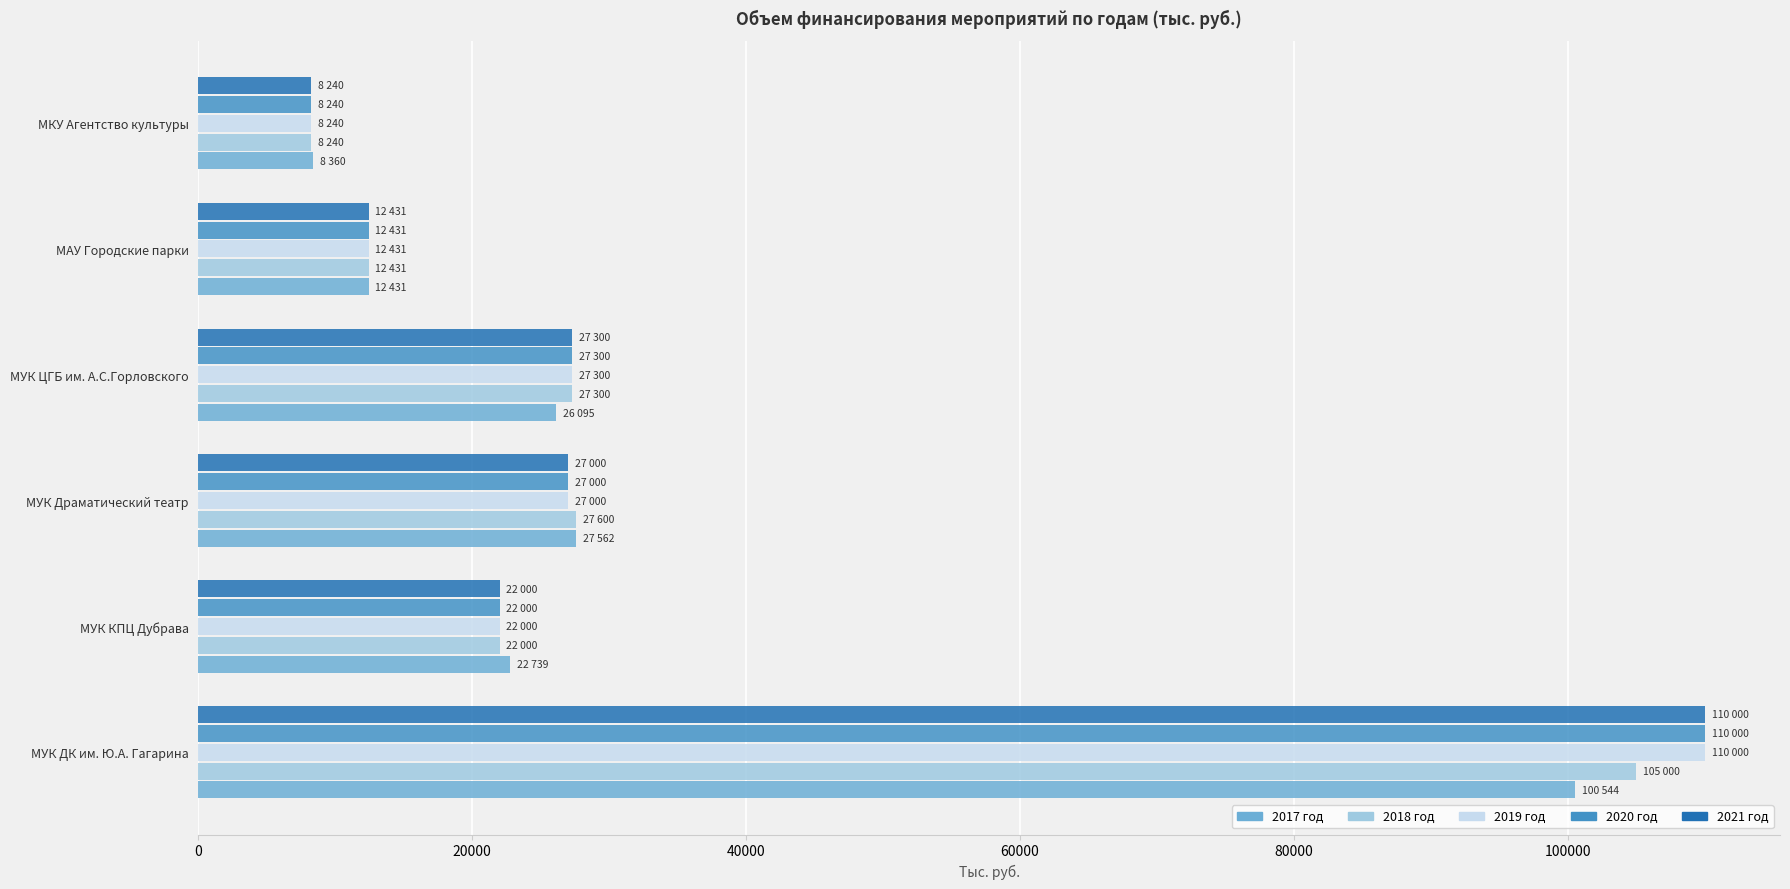

Is the value of 2020 год at МУК КПЦ Дубрава greater than the value of 2017 год at МУК ДК им. Ю.А. Гагарина?

No